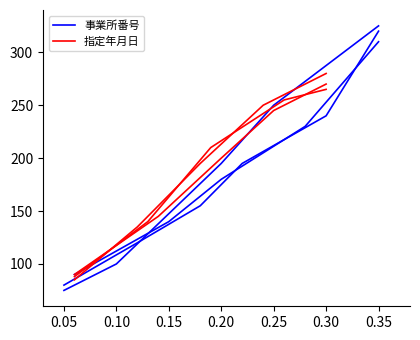

Which series has the widest spread of values?

事業所番号